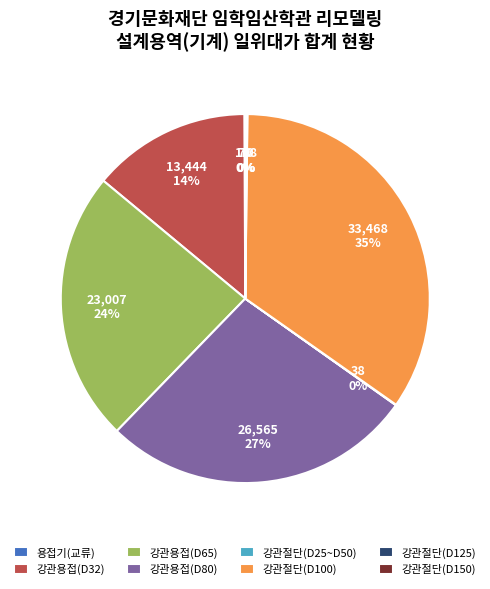

The 강관절단(D100) slice represents 27% of the pie. True or false?

False